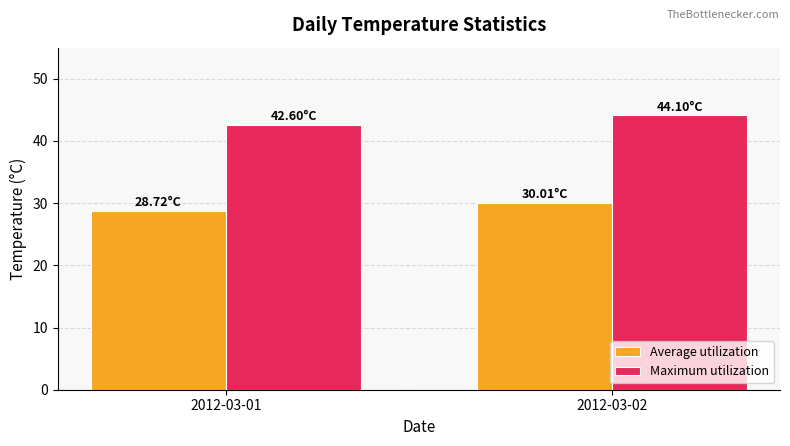

What is the total value across all series at 2012-03-01?

71.3